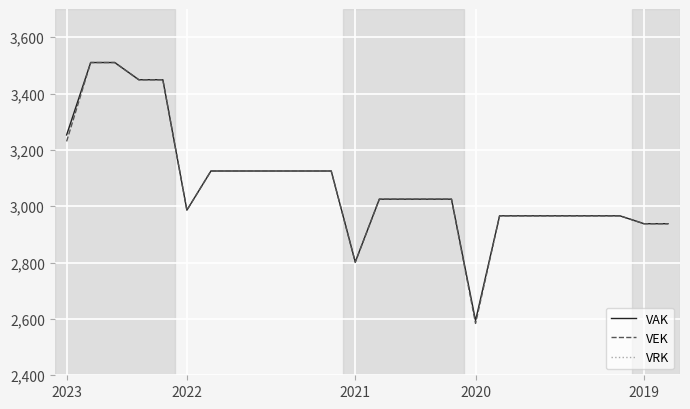

How many values in the VEK series exceed 3025?

11